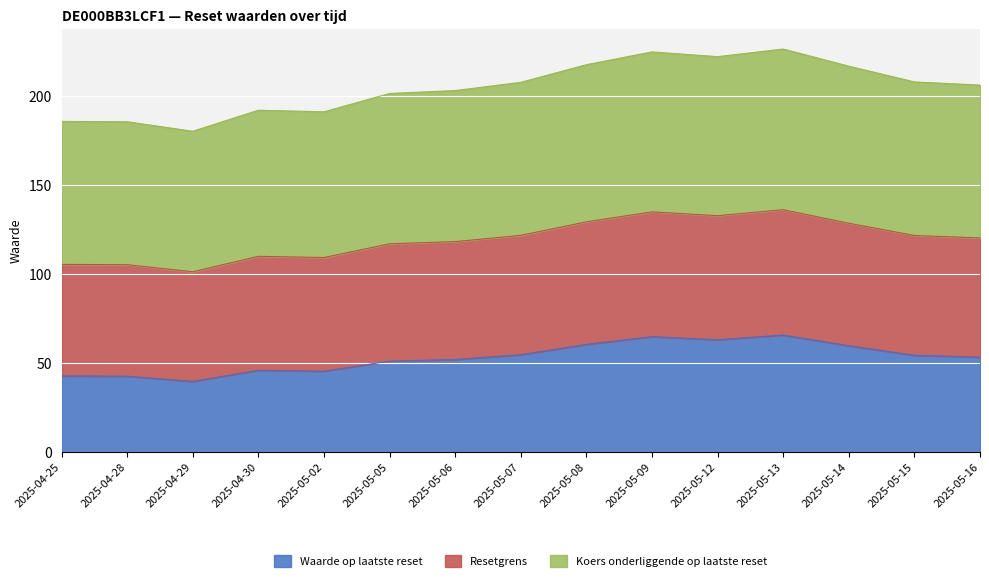

In Resetgrens, how many points are higher than both neighbors (excluding endpoints)?

3